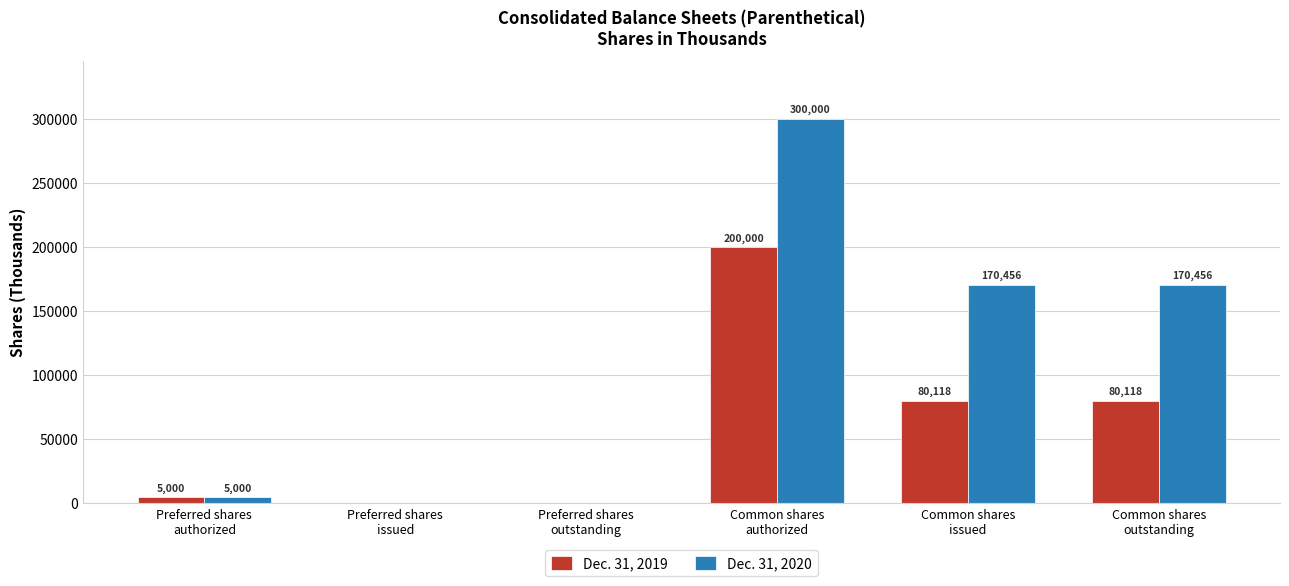

What is the total value across all series at Common shares
authorized?

500000